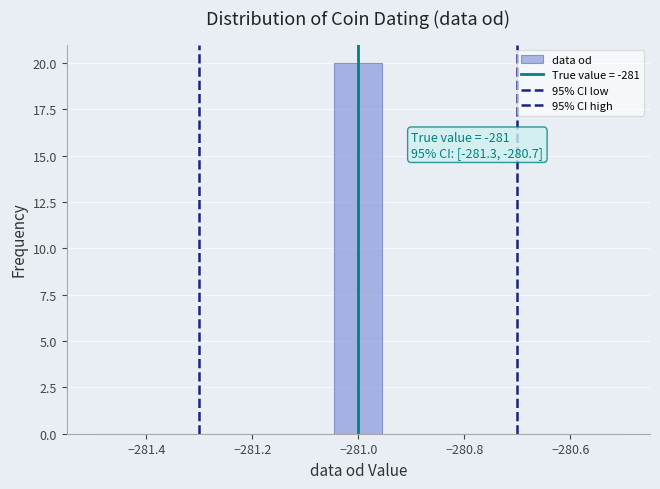

Over which range of the x-axis is the bar tallest?

-281.04 to -280.96